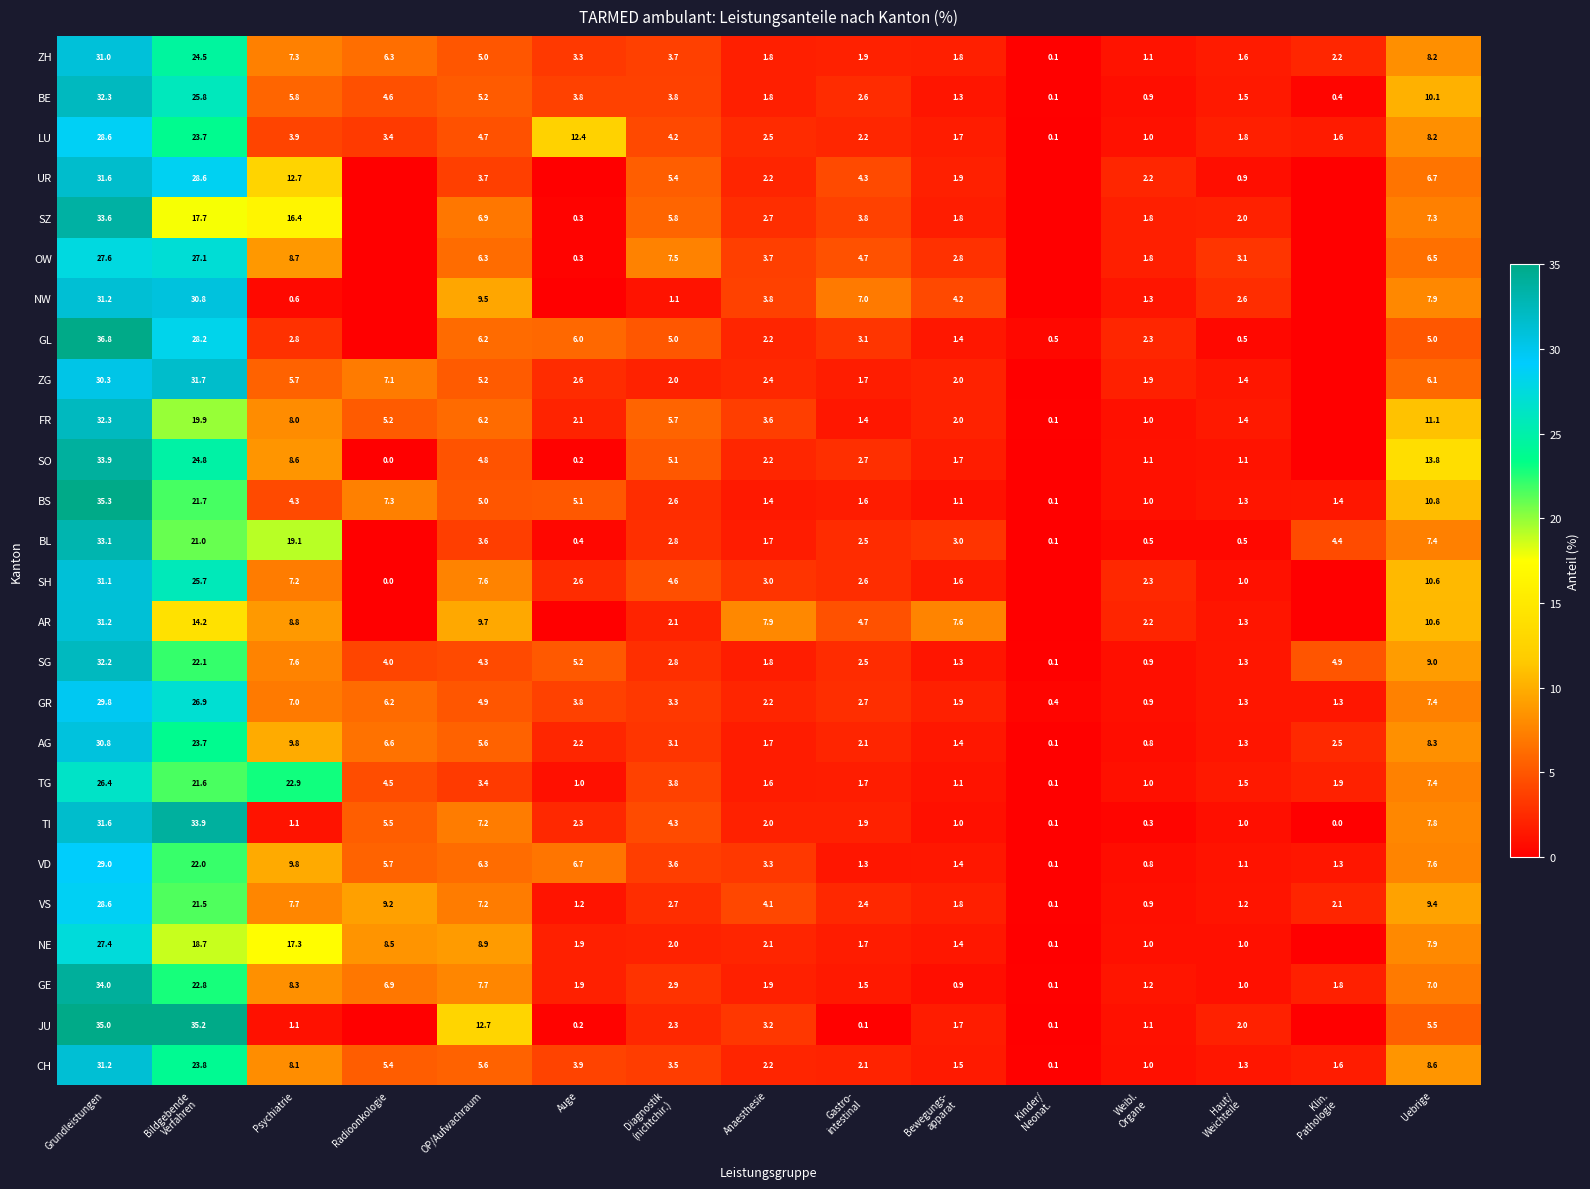

Where does the GE series first go above 1?

Grundleistungen